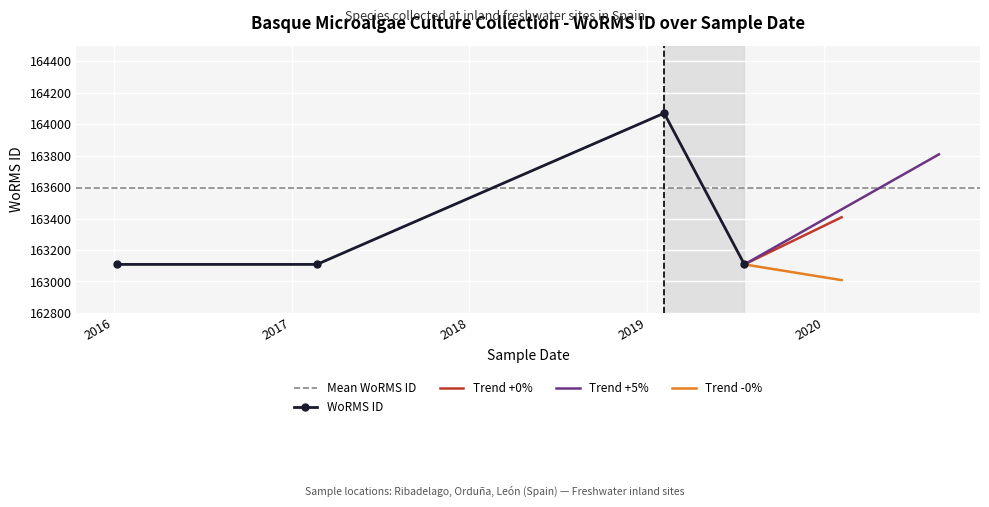

What is the value of the WoRMS ID point at the 1st from the left?

163108